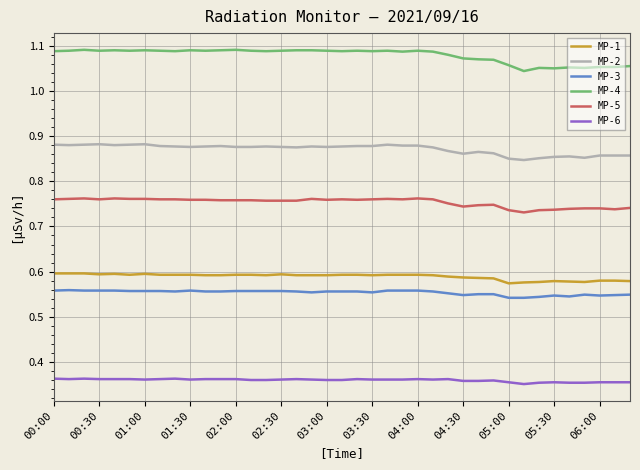

How many series are shown in this chart?

6